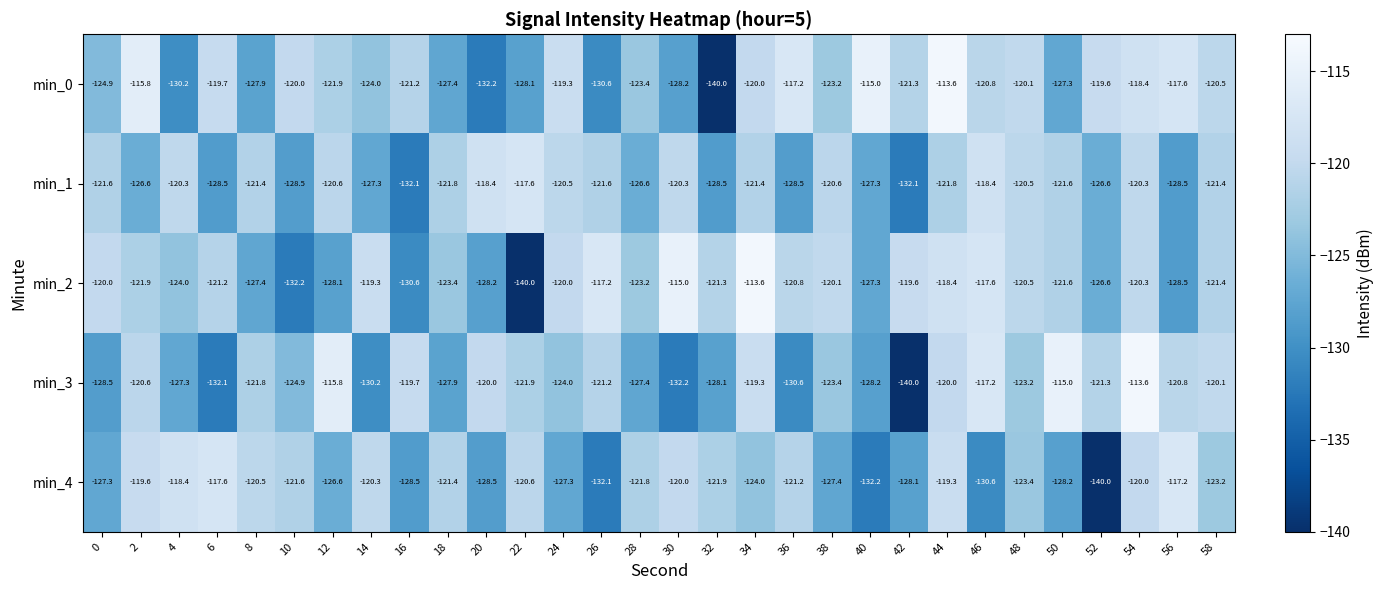

Rank the series at 14 from lowest to highest value.

min_3, min_1, min_0, min_4, min_2